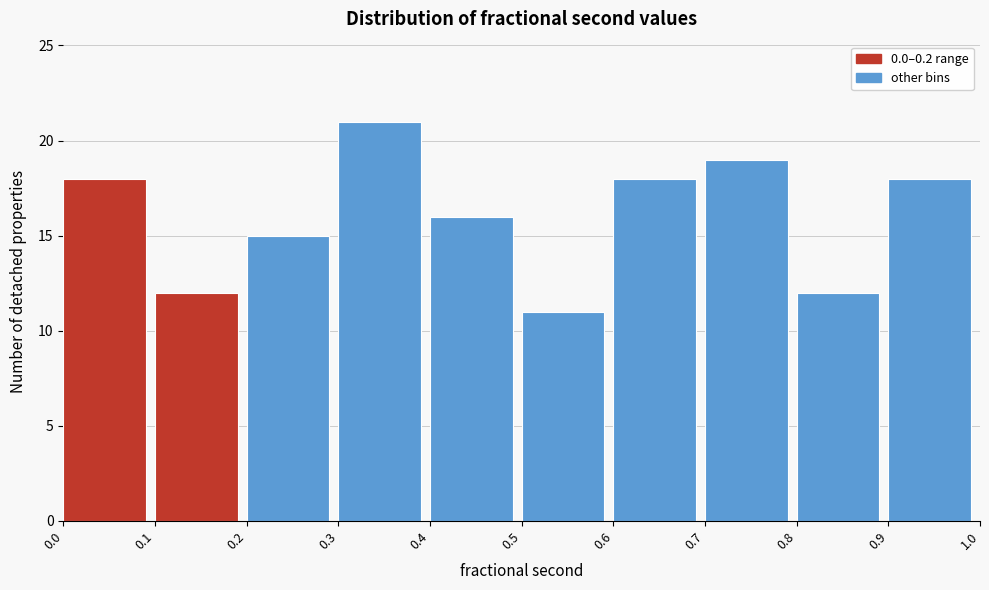

Over which range of the x-axis is the bar tallest?

0.3 to 0.4